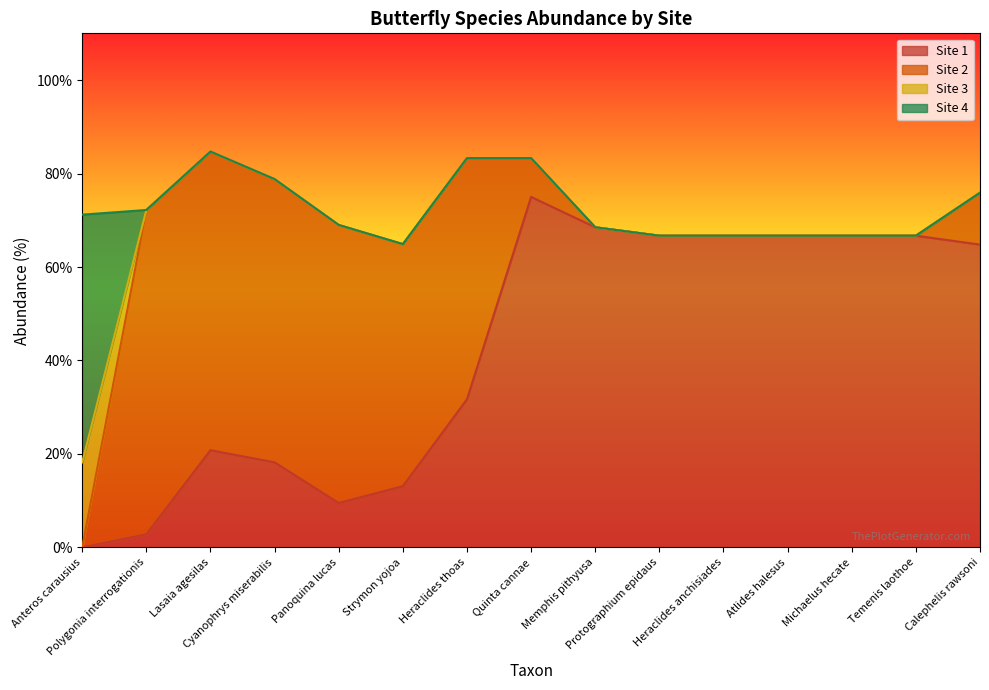

The value of Site 4 at Polygonia interrogationis is 0.0. True or false?

True